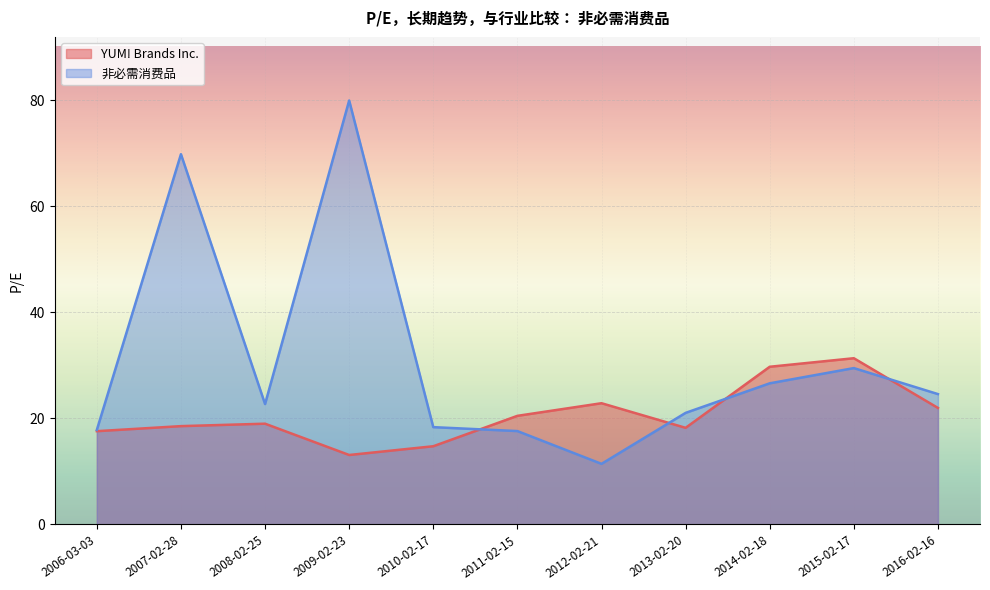

At which label is YUM! Brands Inc. closest to 22?

2016-02-16